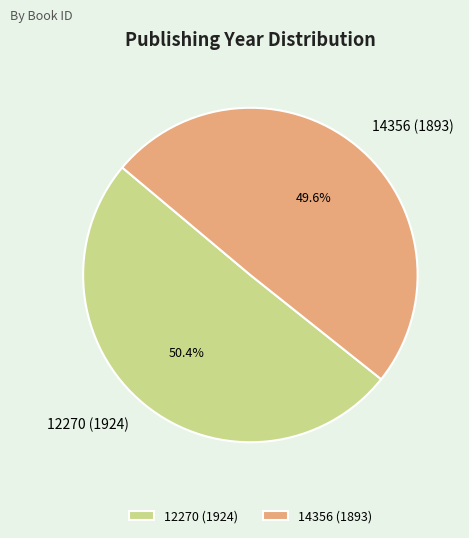

What percentage is NOT represented by 14356 (1893)?

50.4%